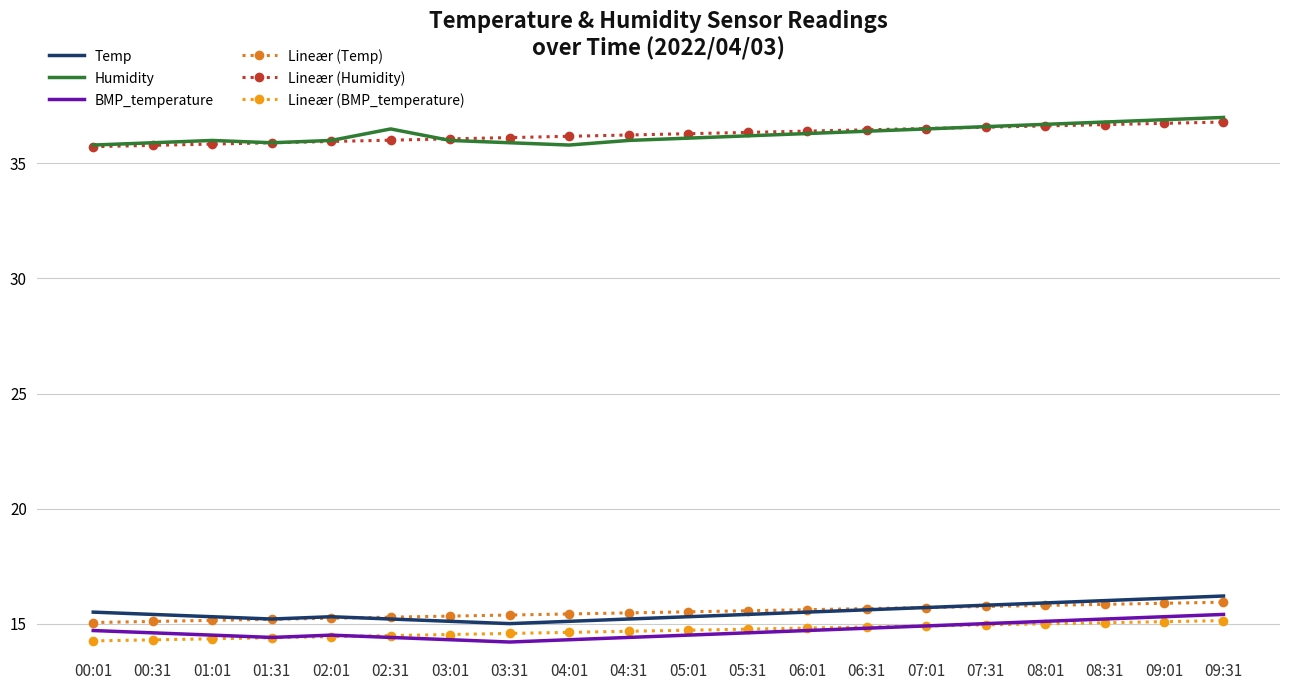

Is the value of BMP_temperature at 04:01 greater than the value of Temp at 02:01?

No